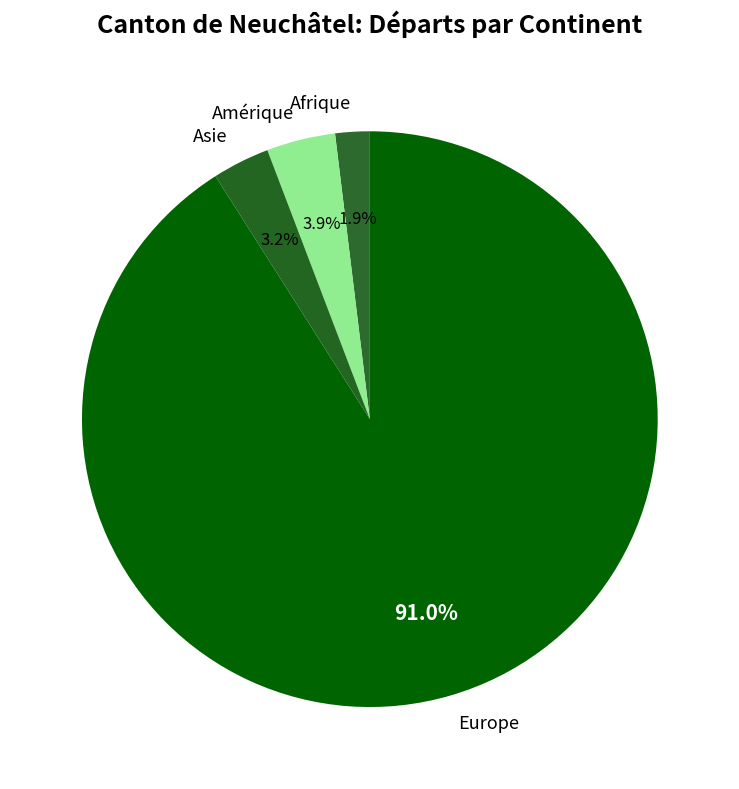

To the nearest percent, what percentage of the pie is Afrique?

2%